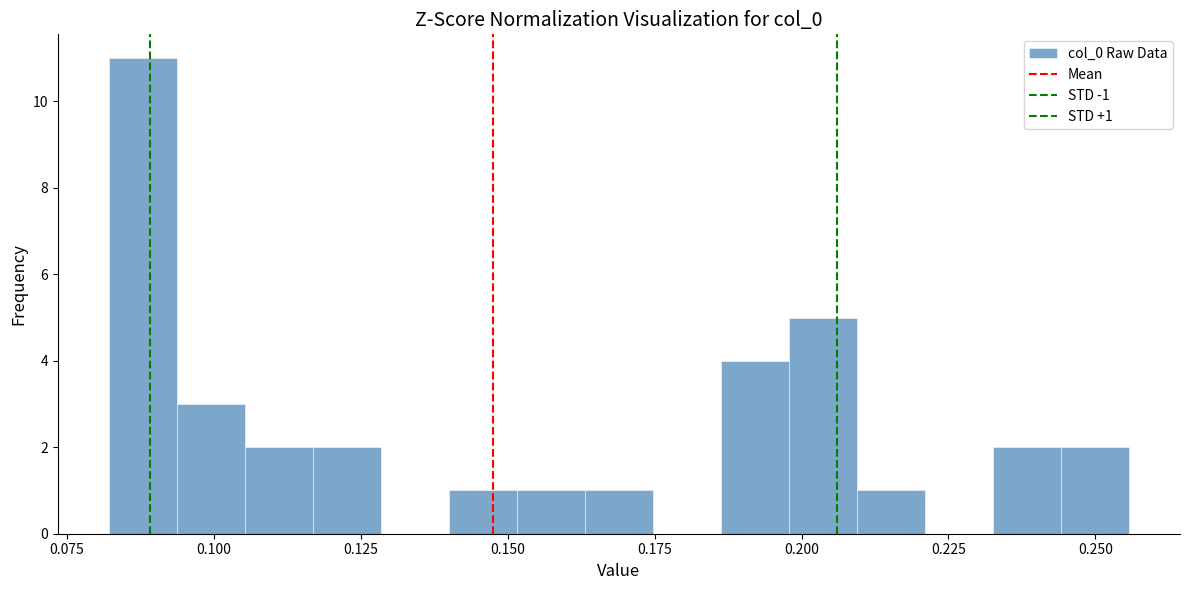

Around what value on the x-axis is the tallest bar? Give the approximate position of its centre, as read against the axis.

0.090